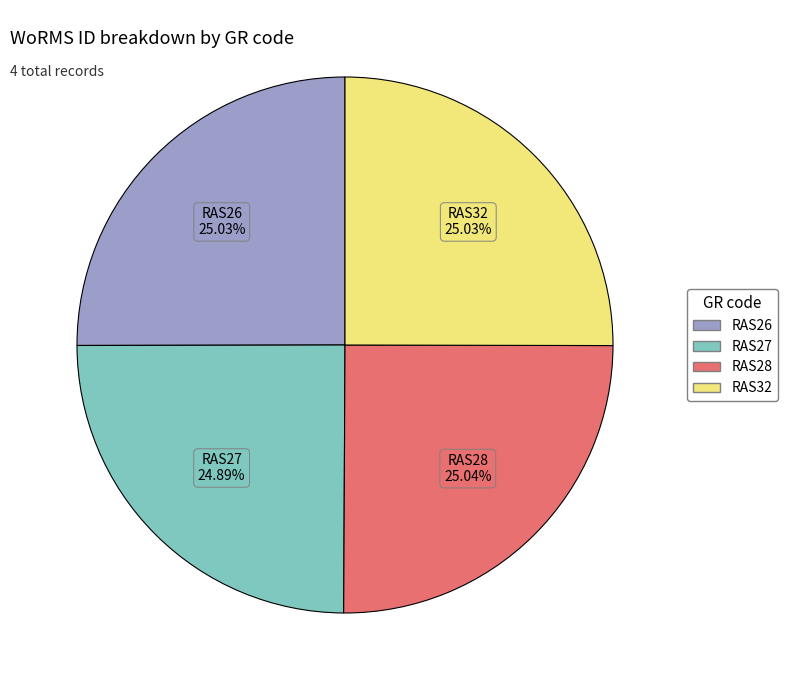

To the nearest percent, what percentage of the pie is RAS26?

25%